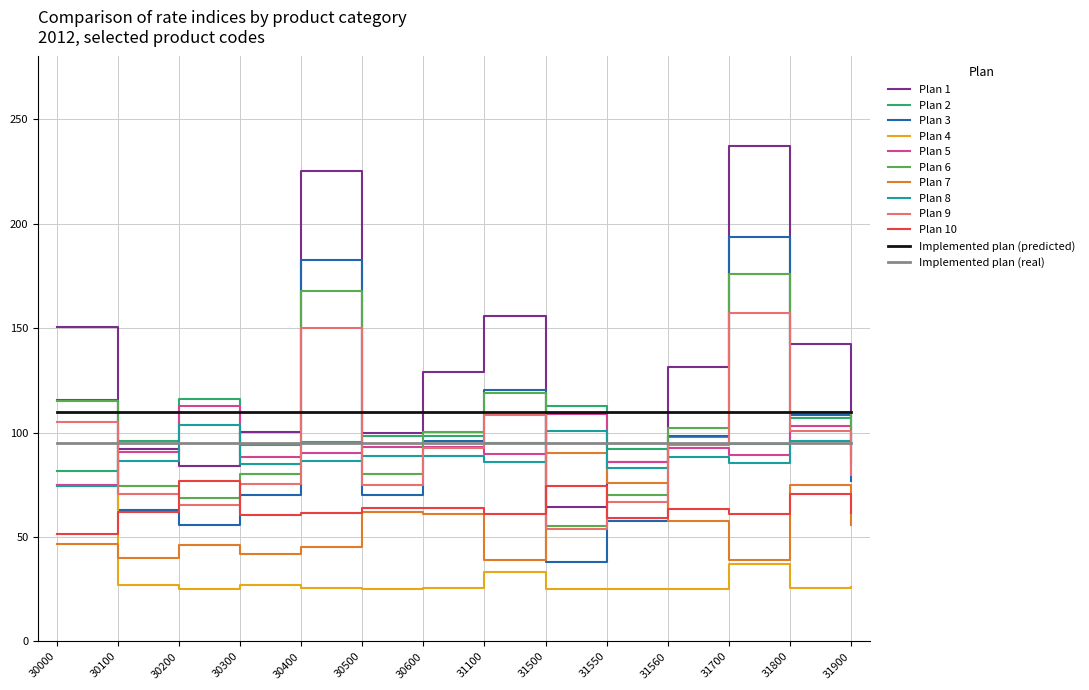

At which category is the sum across all series the highest?

31700